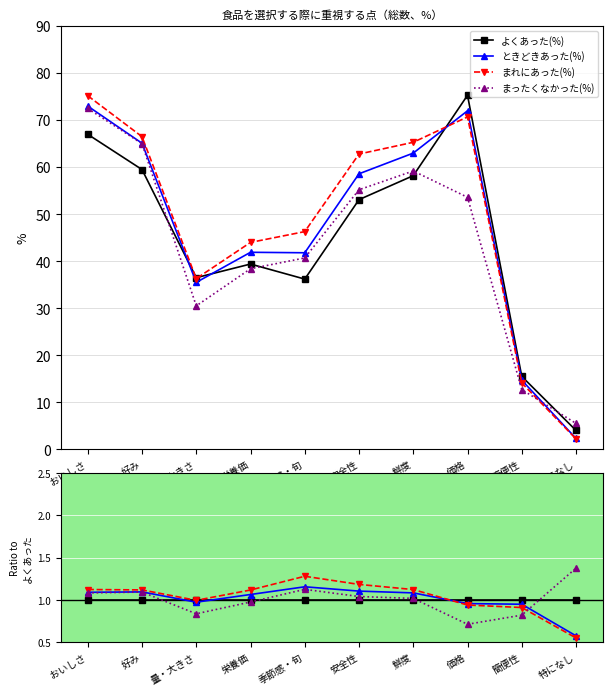

Where does the まったくなかった(%) series first go above 1?

おいしさ